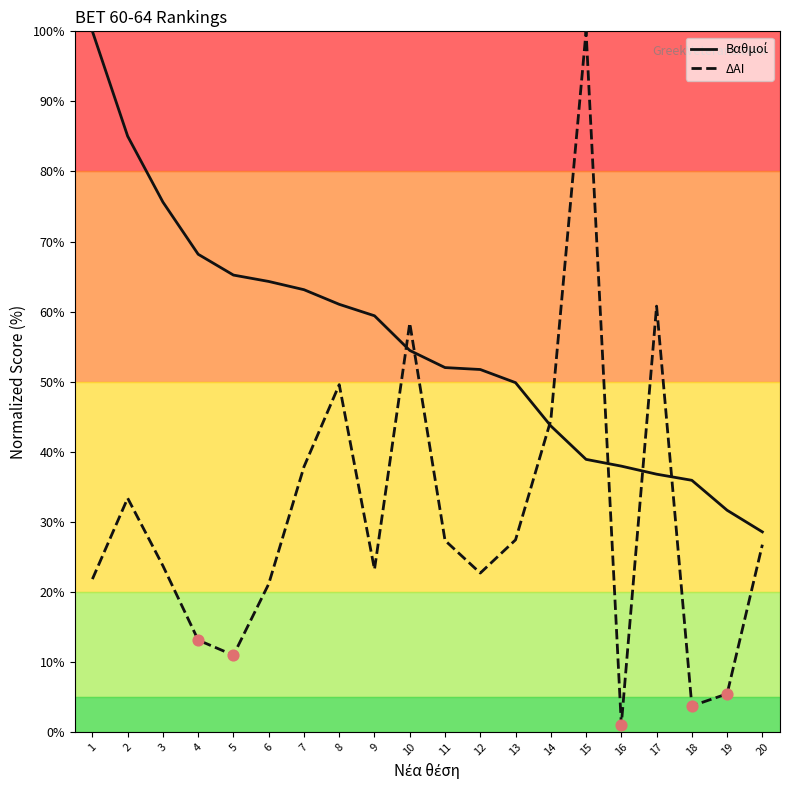

Which series has the widest spread of values?

ΔΑΙ